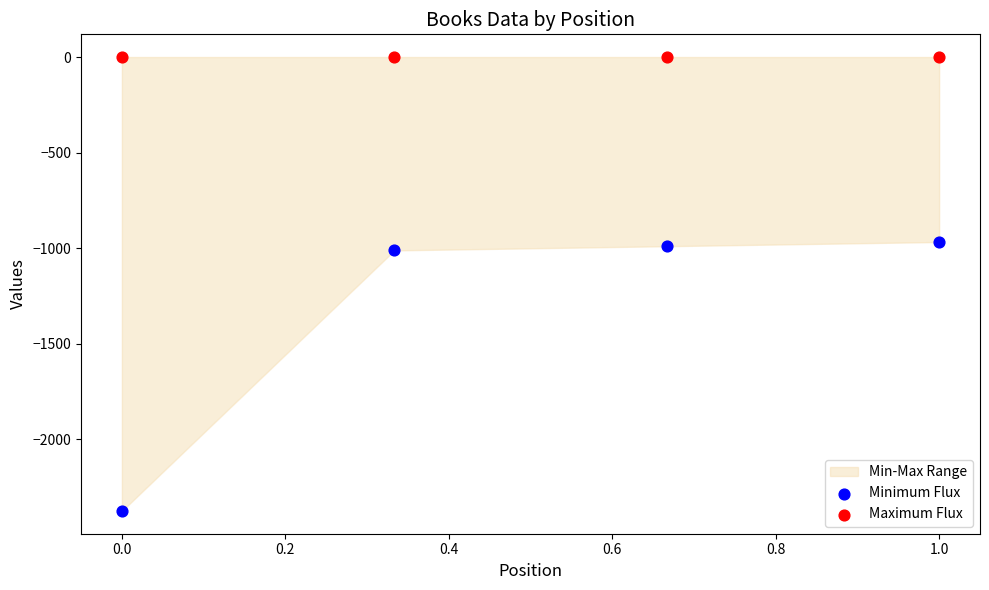

Which series reaches the minimum Y coordinate?

Minimum Flux